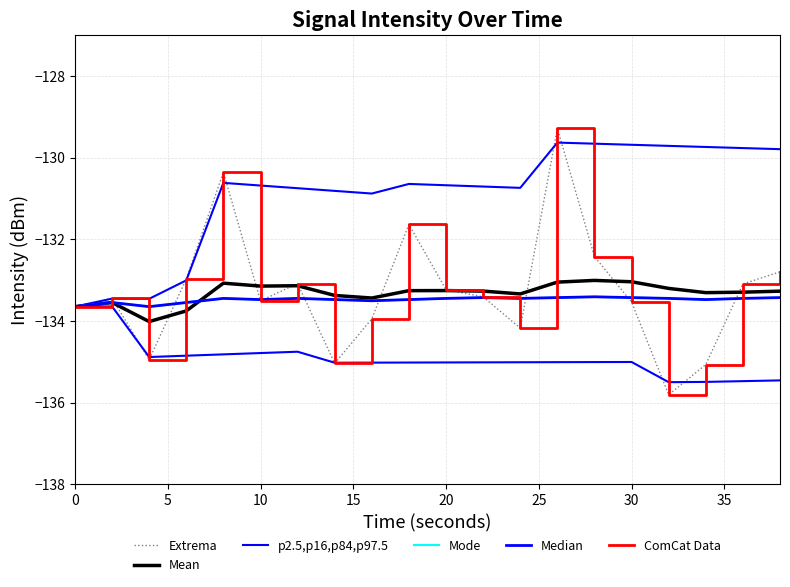

What are all the series names shown in the legend?

Extrema, Mean, p2.5,p16,p84,p97.5, Mode, Median, ComCat Data